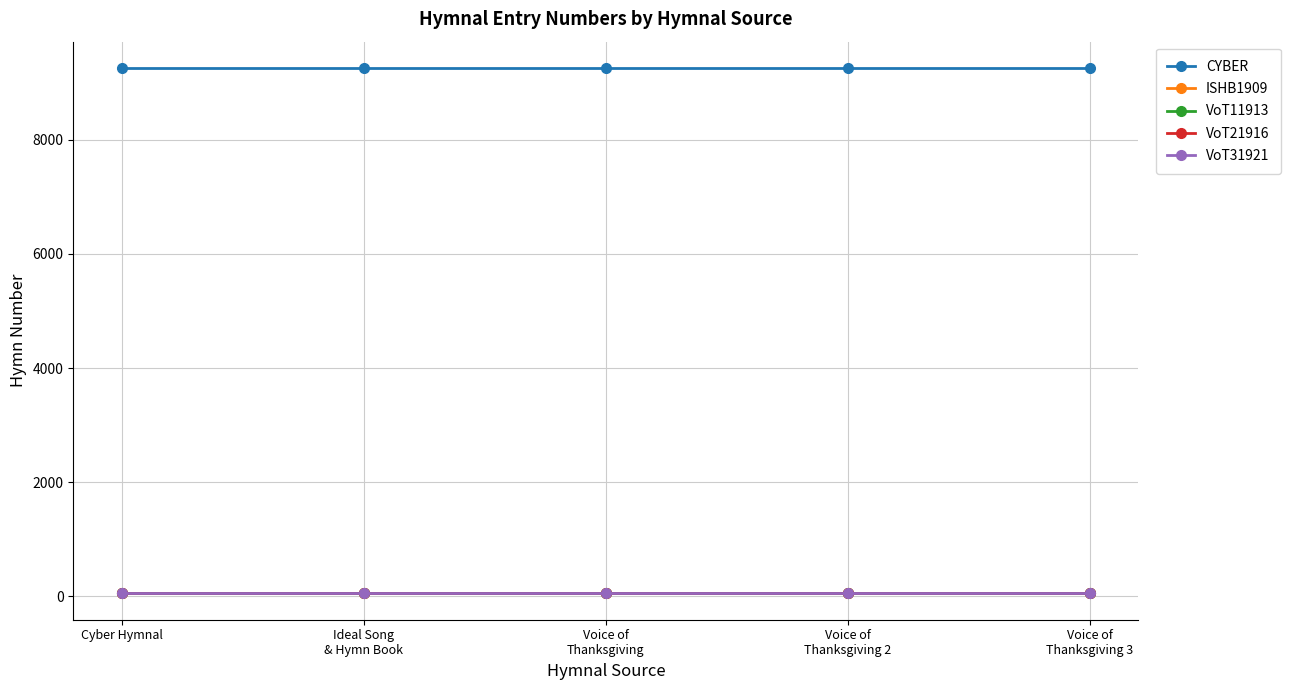

What is the label of the 4th point from the left?

Voice of
Thanksgiving 2